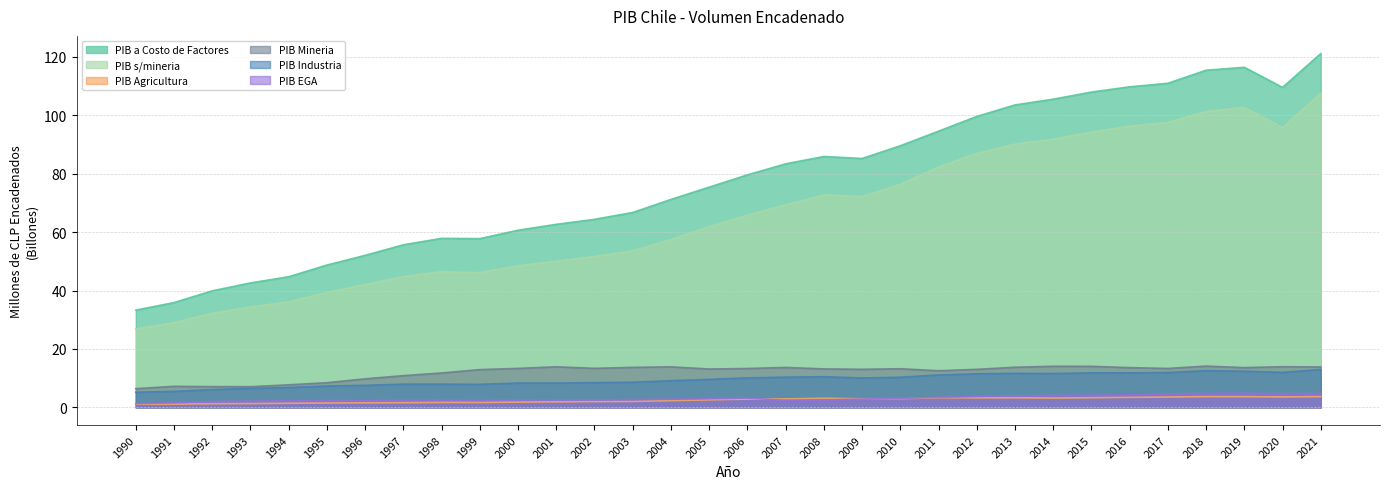

True or false: PIB a Costo de Factores and PIB Agricultura cross at least once.

False